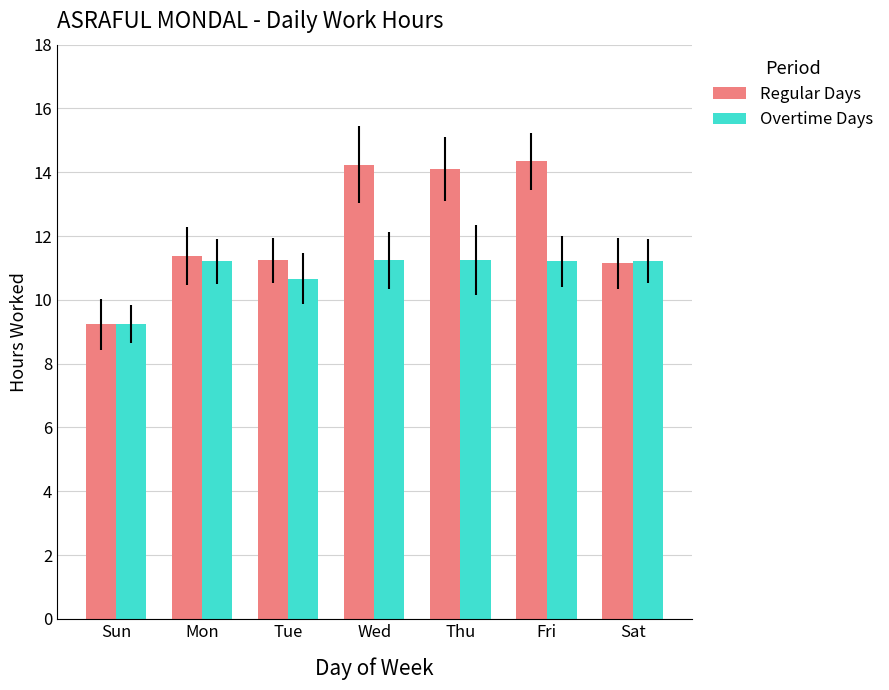

What value does the Regular Days series have at Sun?

9.2